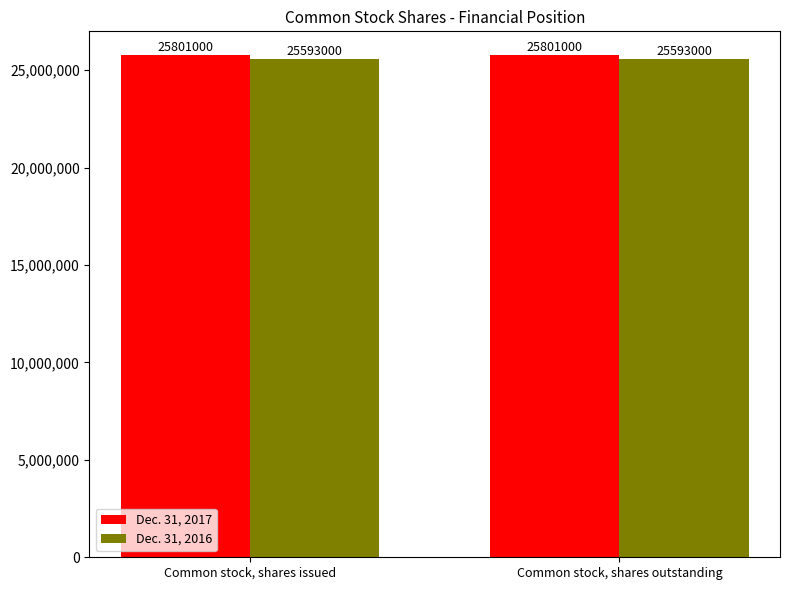

At how many categories does at least one series exceed 25749024?

2